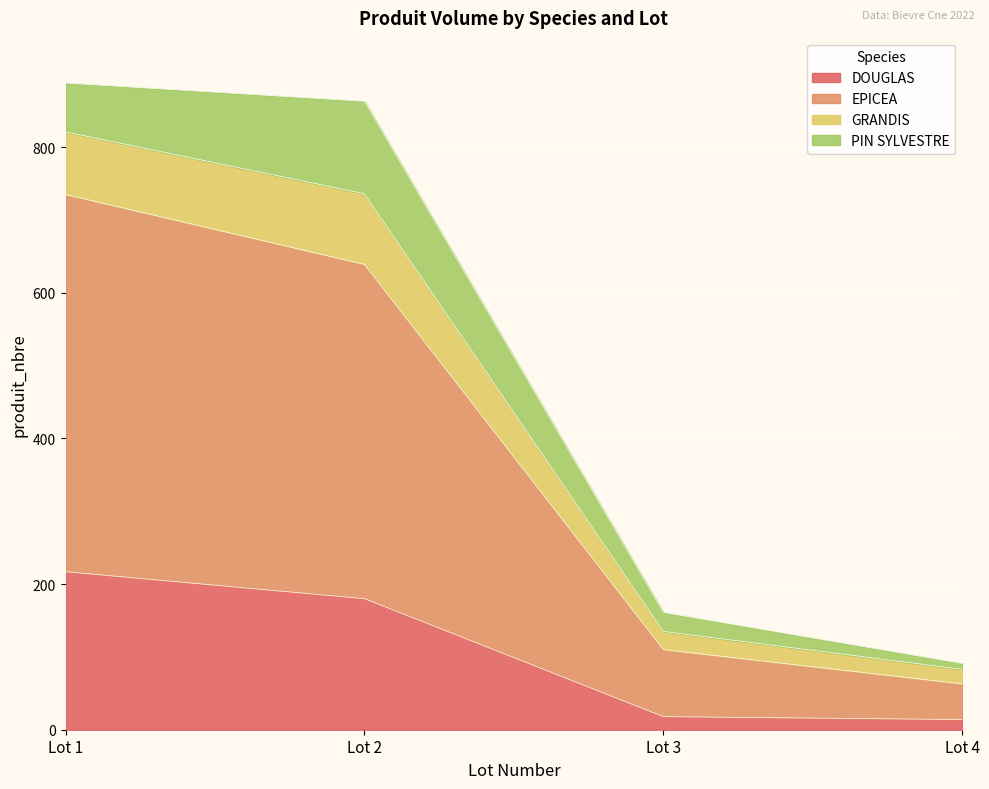

Reading left to right, what are the values for DOUGLAS?

Lot 1=217	Lot 2=180	Lot 3=18	Lot 4=14